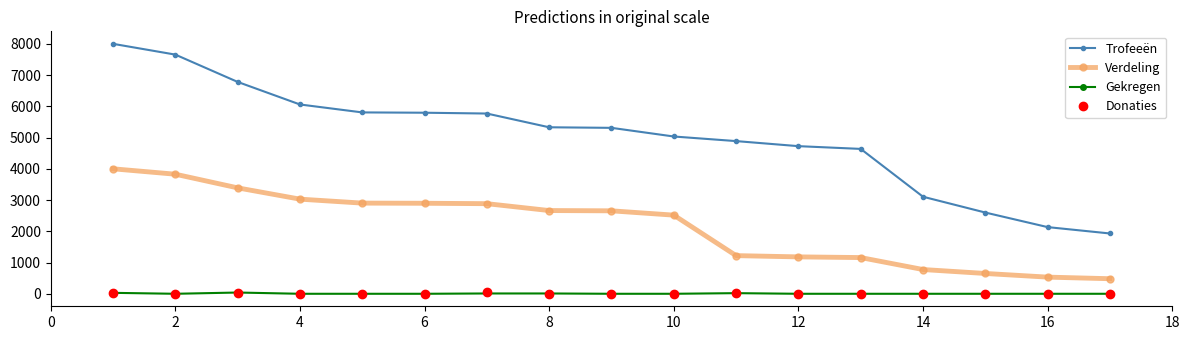

What is the highest value of the Verdeling series?

4000